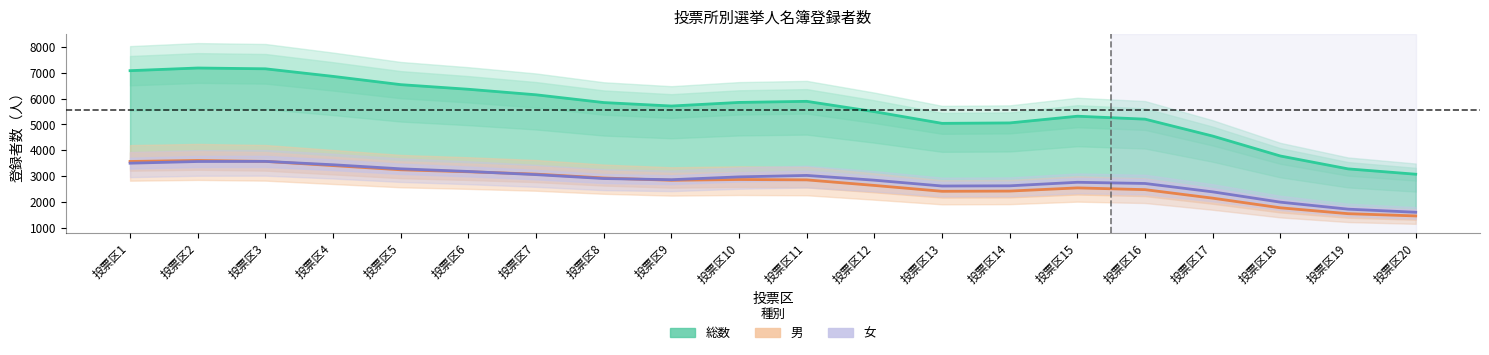

What is the approximate value of 男 at 投票区14?

2429.0